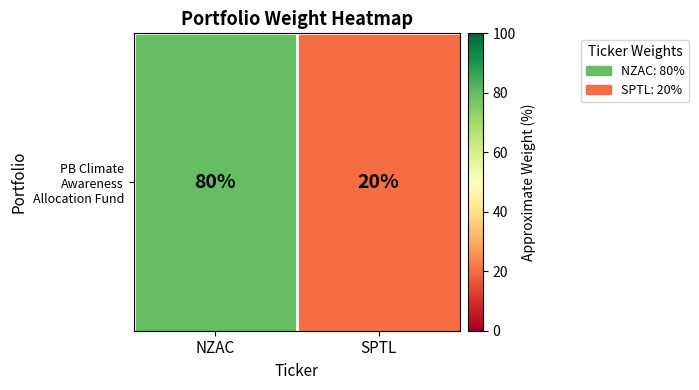

List the labels in order of value, largest first.

NZAC, SPTL